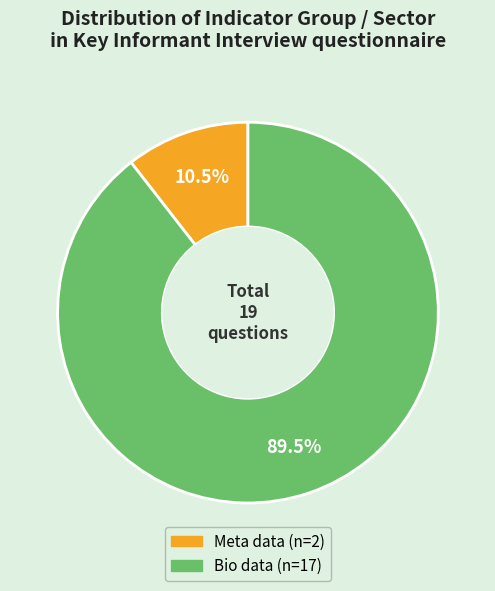

Which category has the biggest portion of the pie?

Bio data